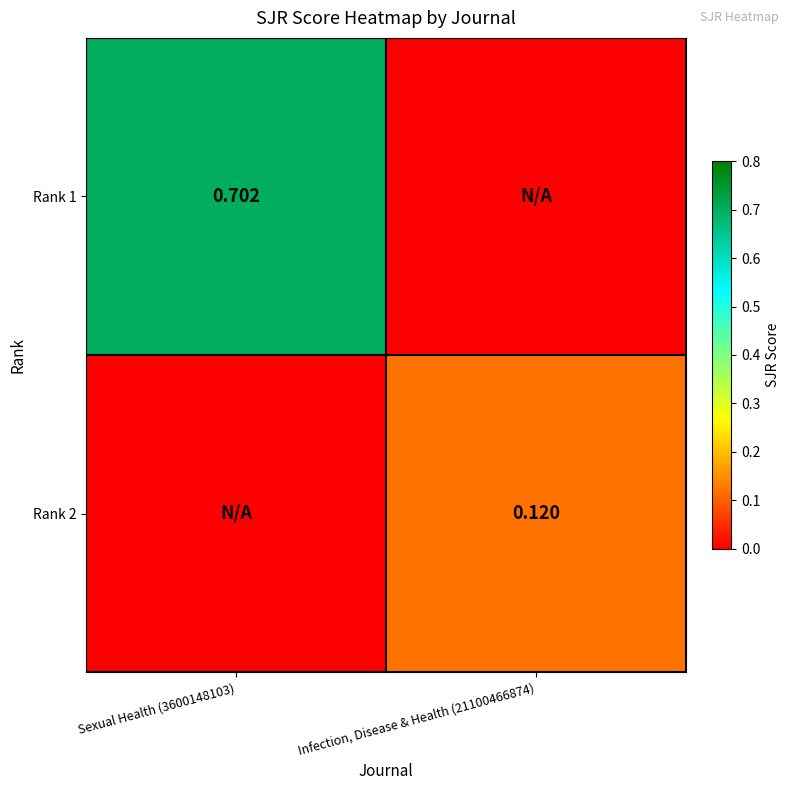

At how many categories does at least one series exceed 0?

2